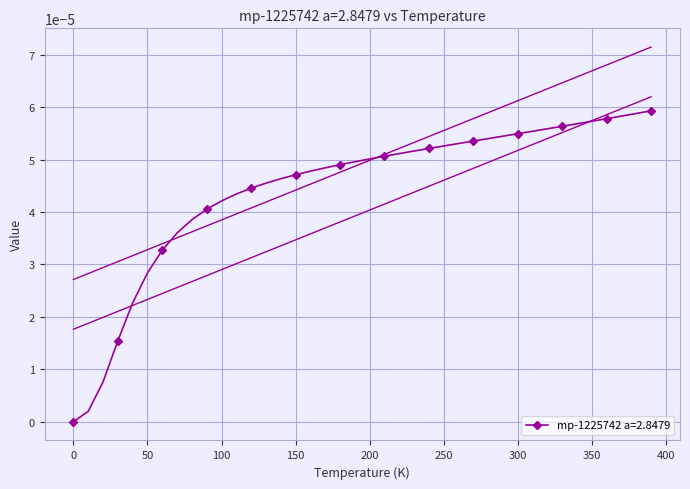

The chart shows a value of 0.0 at 210.0. True or false?

True